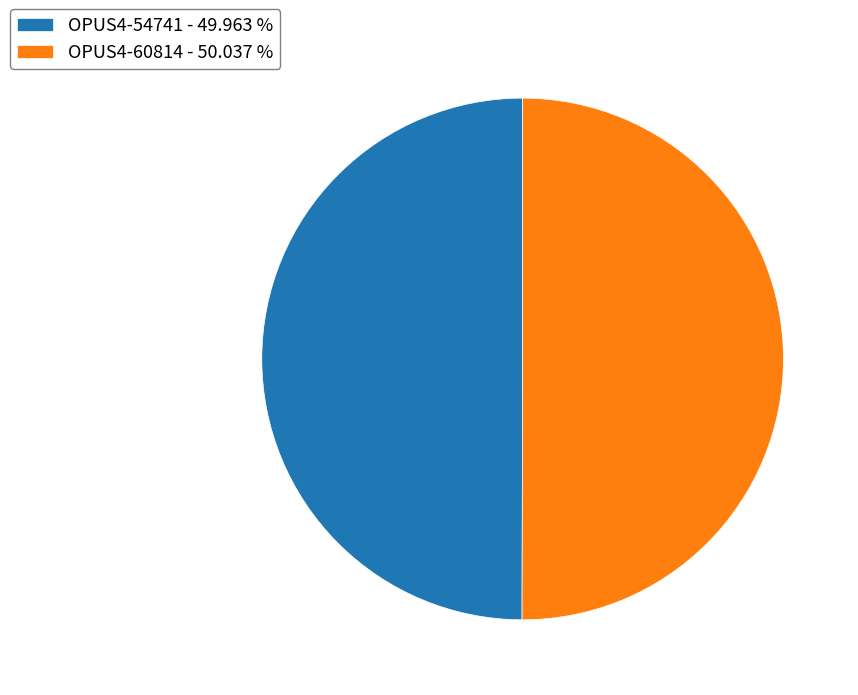

What is the ratio of the value at OPUS4-60814 - 50.037 % to the value at OPUS4-54741 - 49.963 %?

1.0